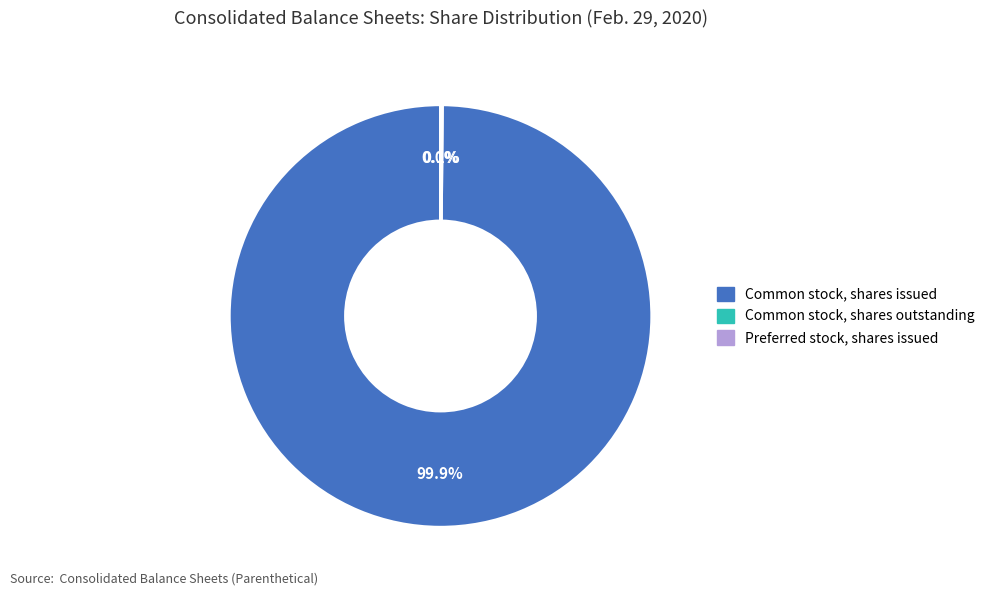

What is the largest slice in the pie chart?

Common stock, shares issued